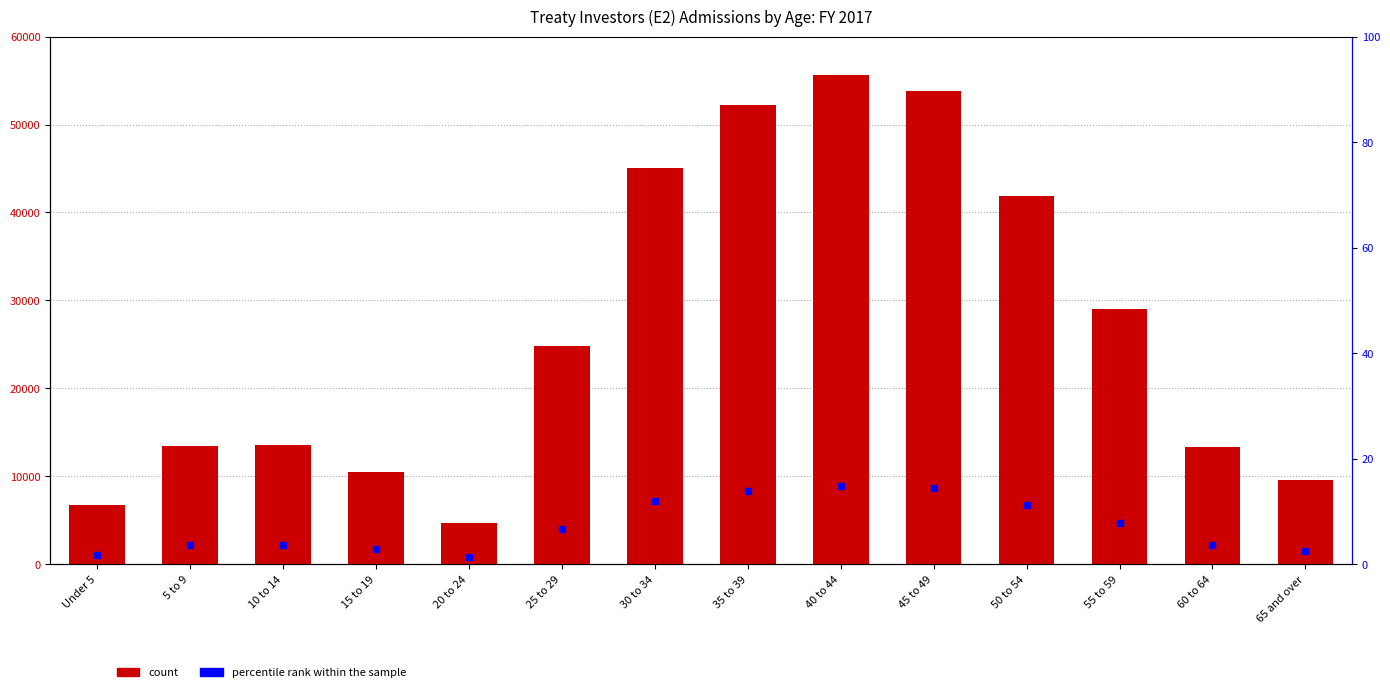

At 65 and over, list the series in order from smallest to largest.

percentile rank within the sample, count